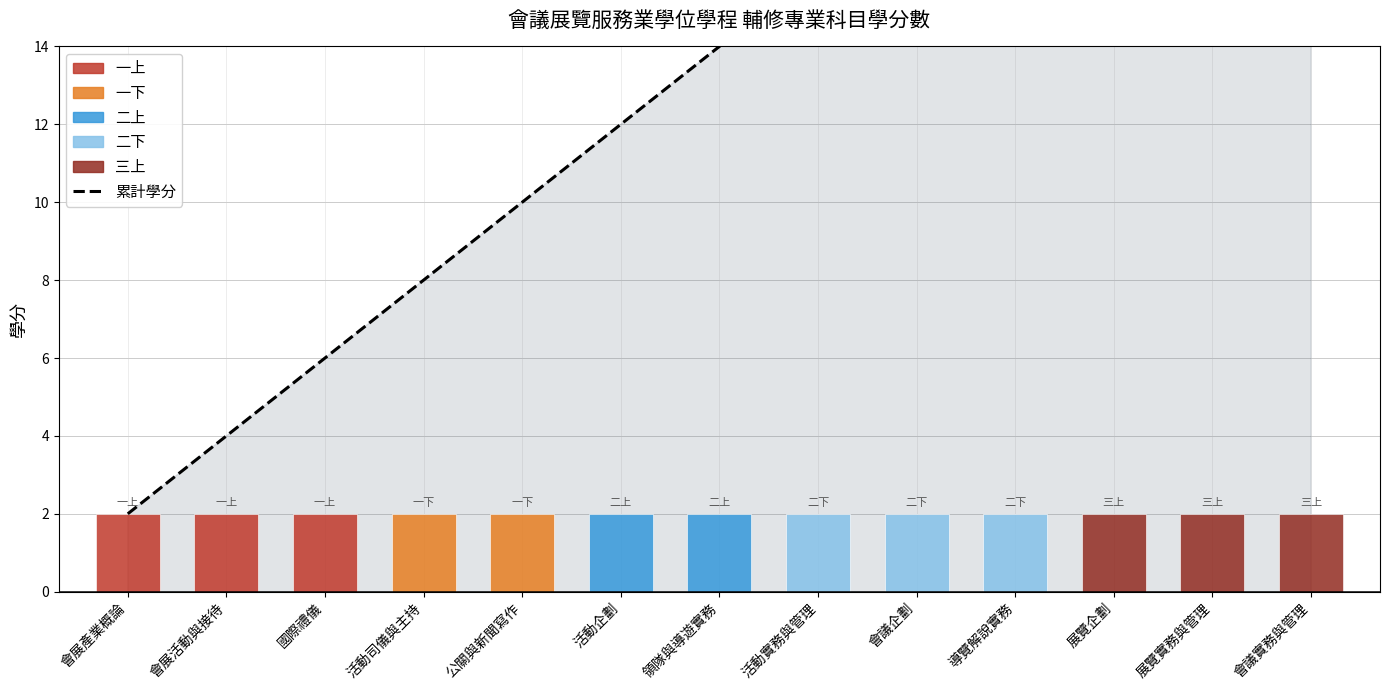

The chart shows a value of 1 at 會展產業概論. True or false?

False